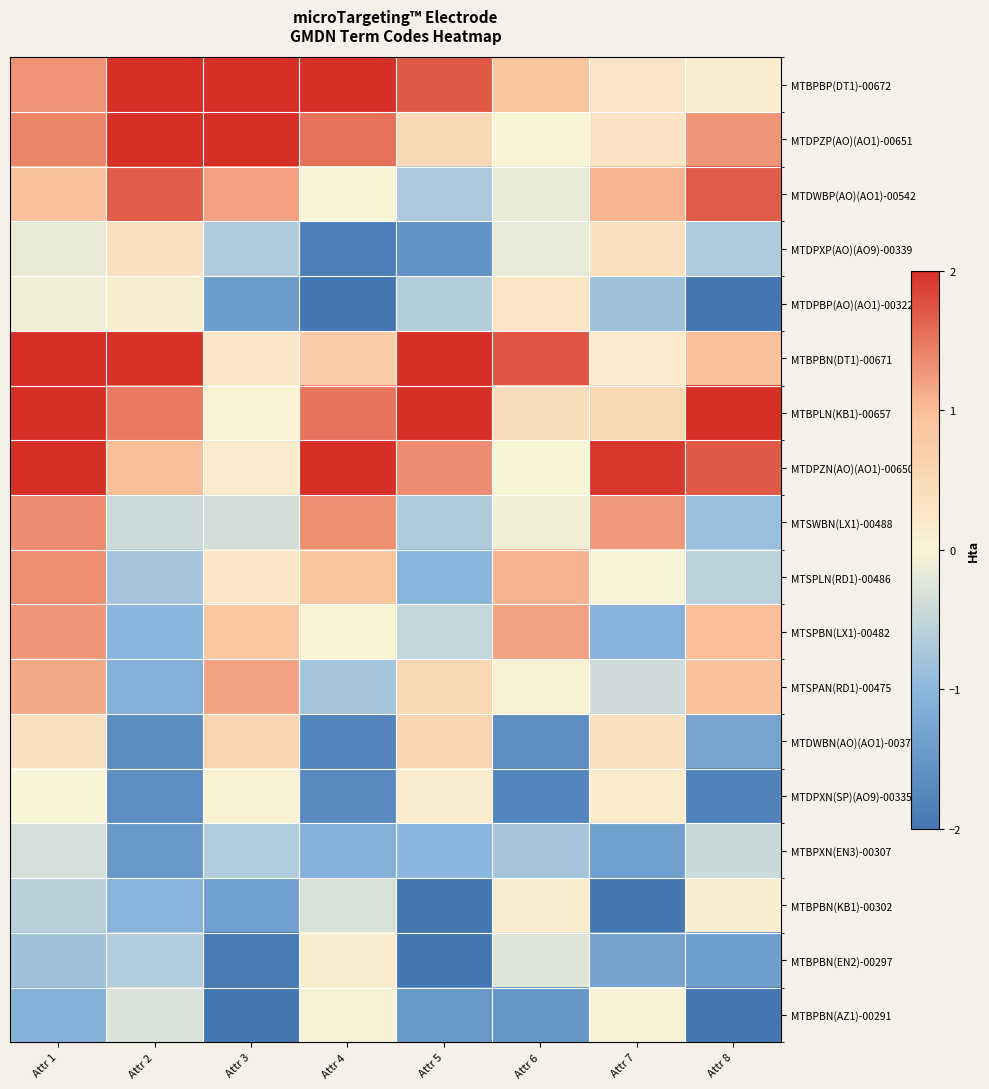

Between Attr 3 and Attr 7, which is larger?

Attr 3